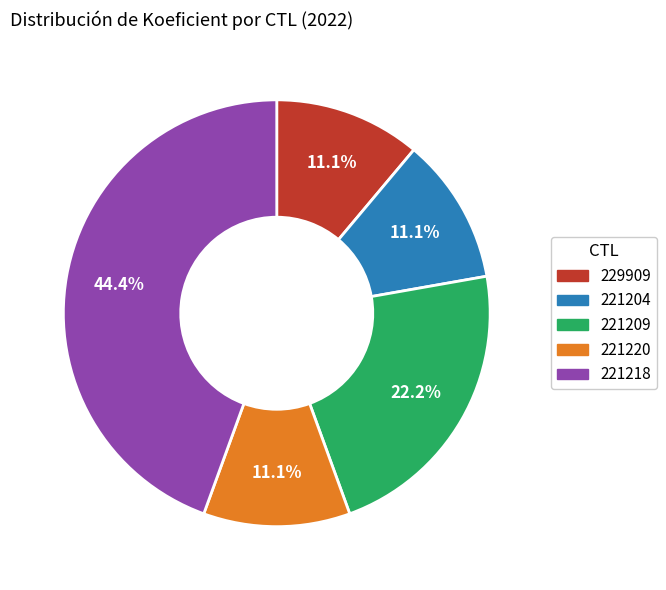

Count the number of slices in the pie.

5